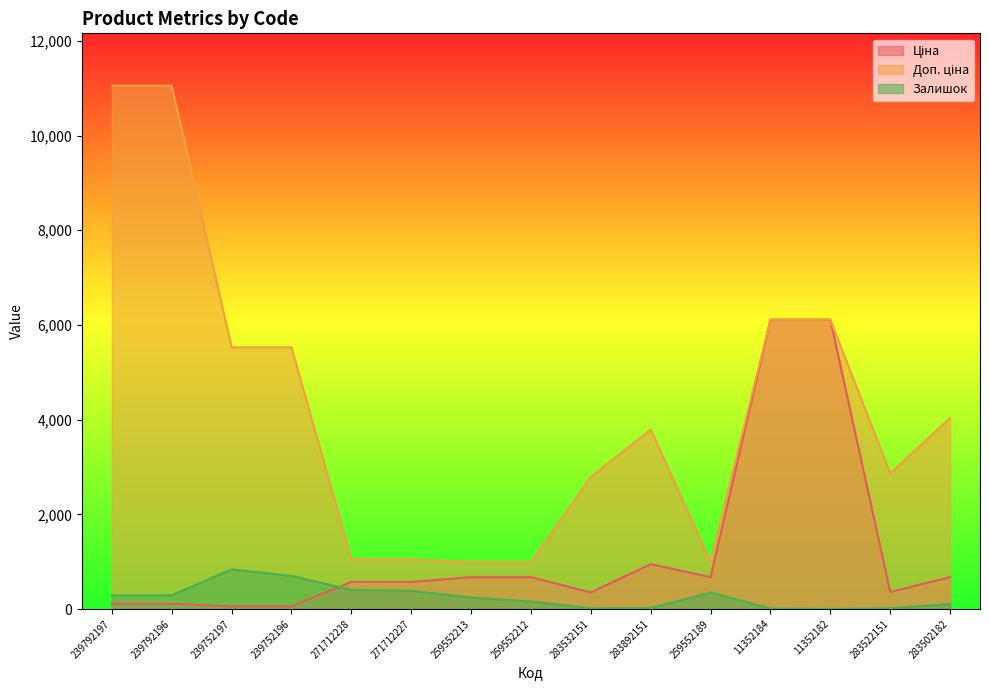

Rank the categories by Залишок value from lowest to highest.

11352182, 11352184, 283532151, 283522151, 283892151, 283502182, 259552212, 259552213, 239792197, 239792196, 259552189, 271712227, 271712228, 239752196, 239752197